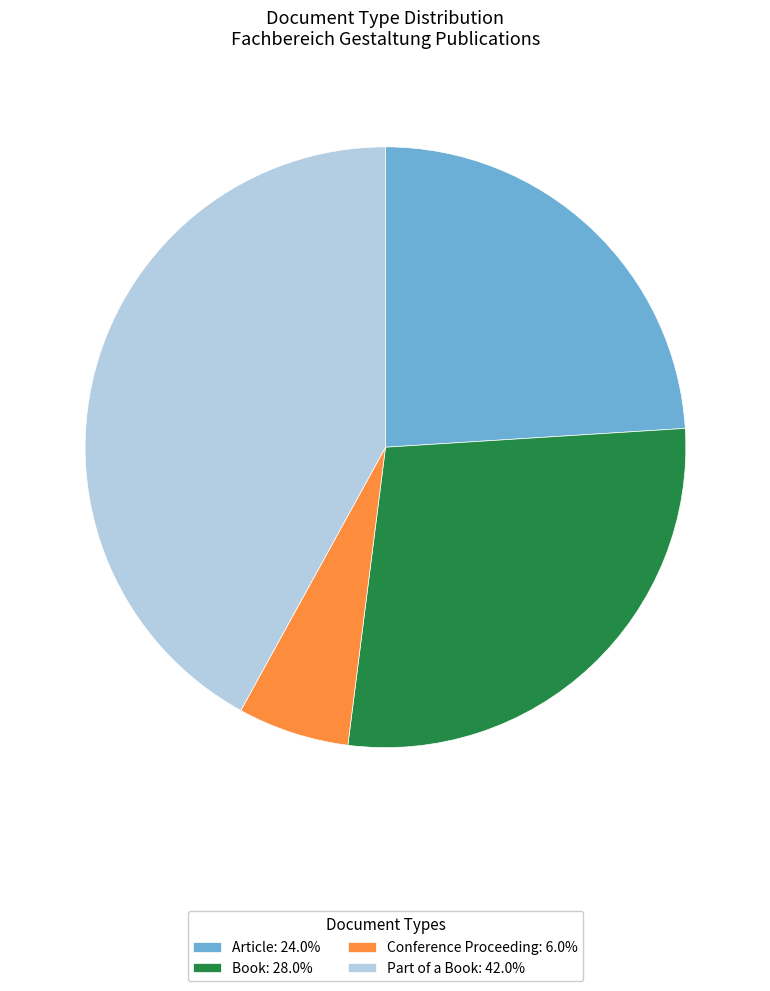

Count the number of slices in the pie.

4